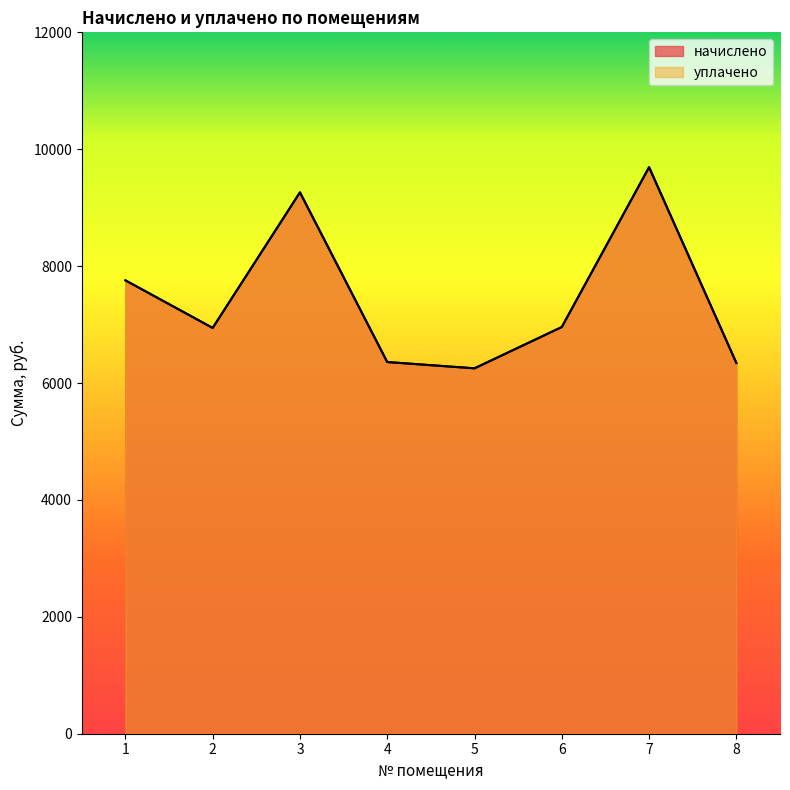

What is the difference between the maximum and minimum values in the уплачено series?

3440.6